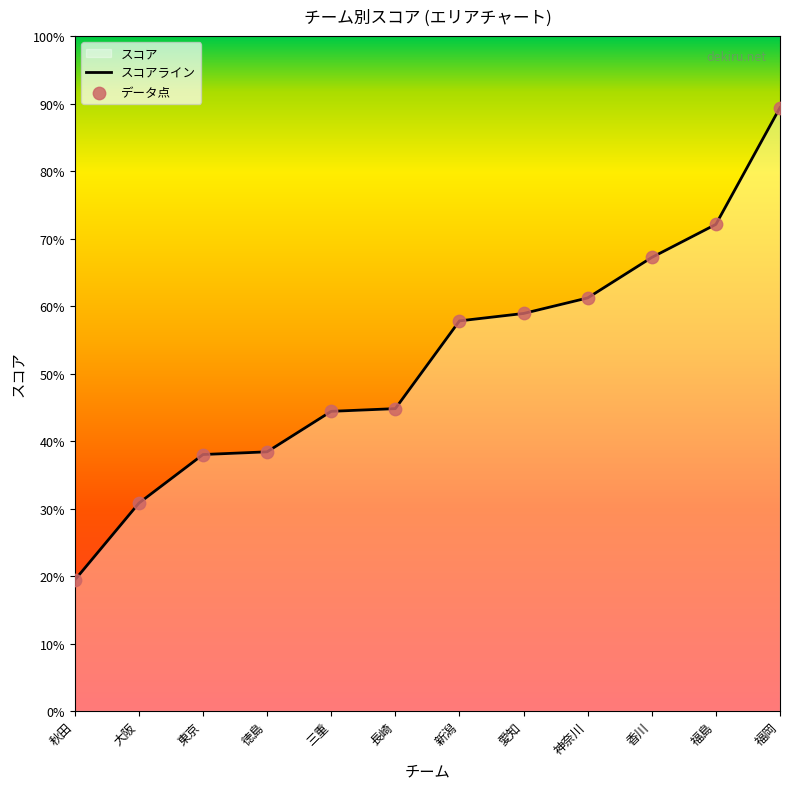

Between 福岡 and 愛知, which is larger?

福岡